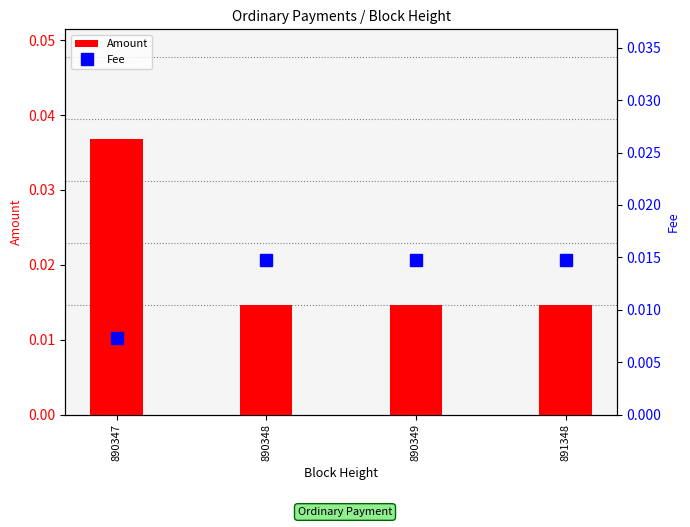

Is the value of Fee at 891348 greater than the value of Amount at 890349?

No